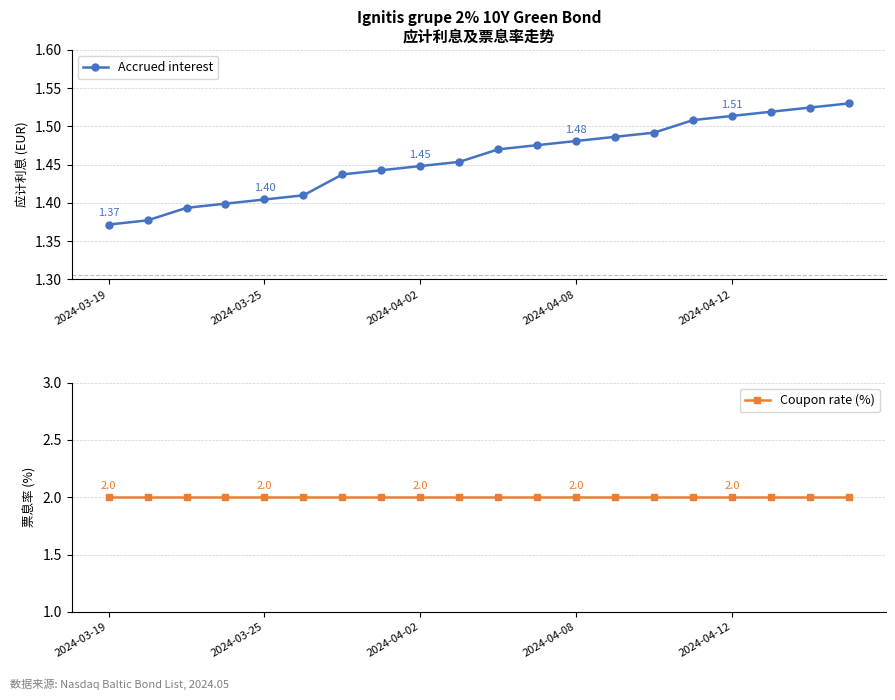

What is the smallest value displayed?

1.4